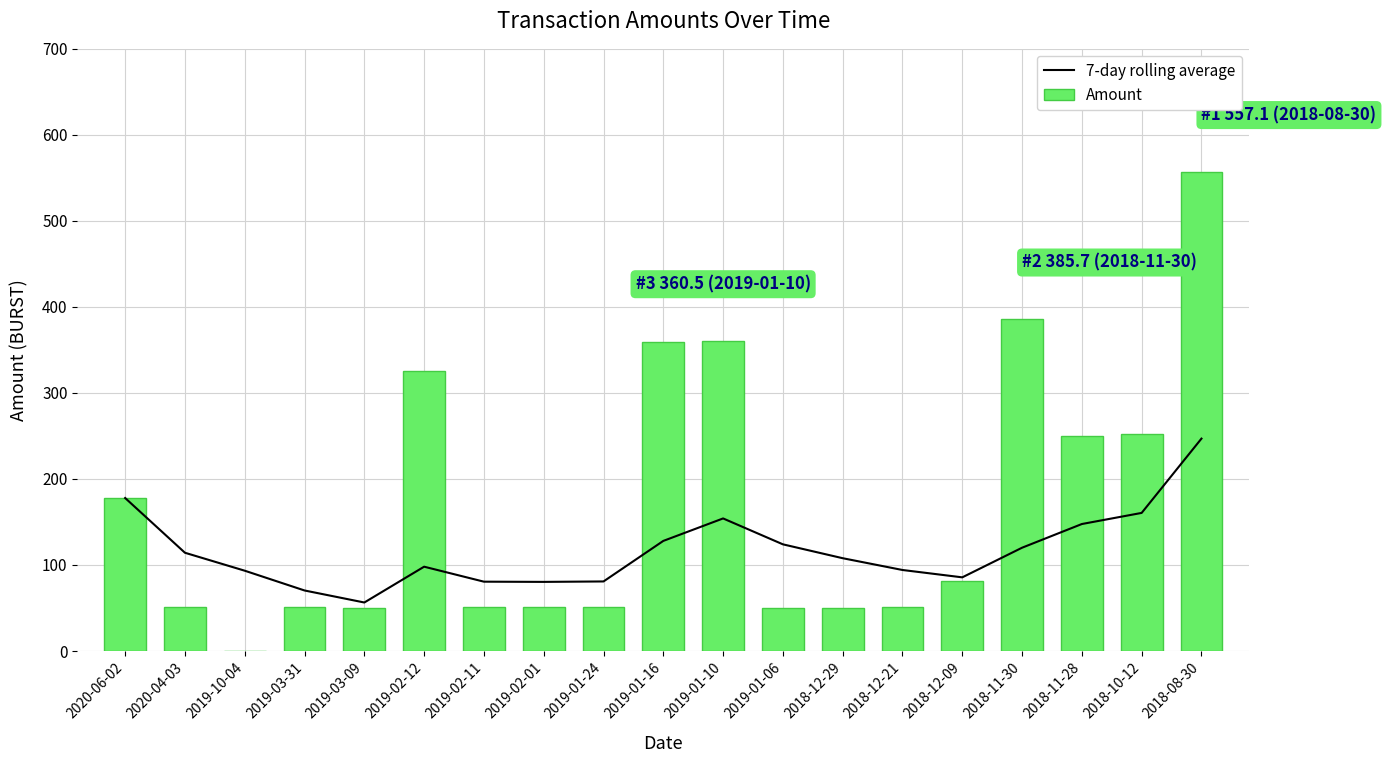

At which category is the sum across all series the highest?

2018-08-30